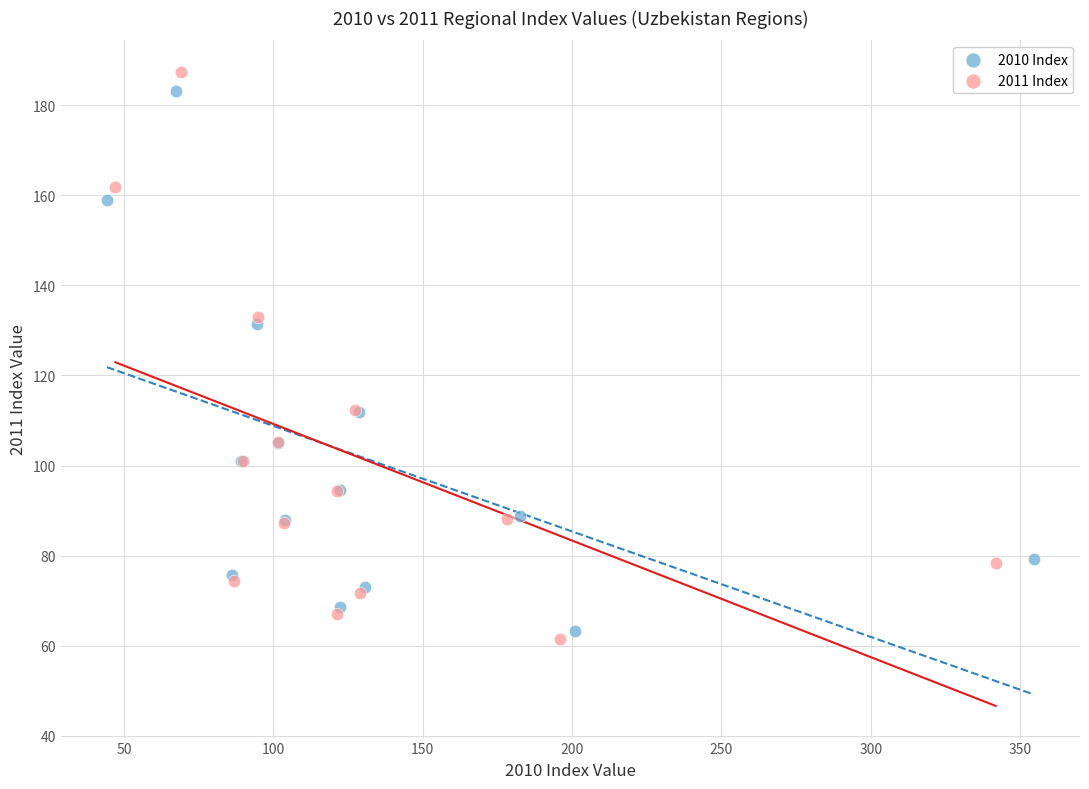

Which series has the widest spread of Y values?

2011 Index